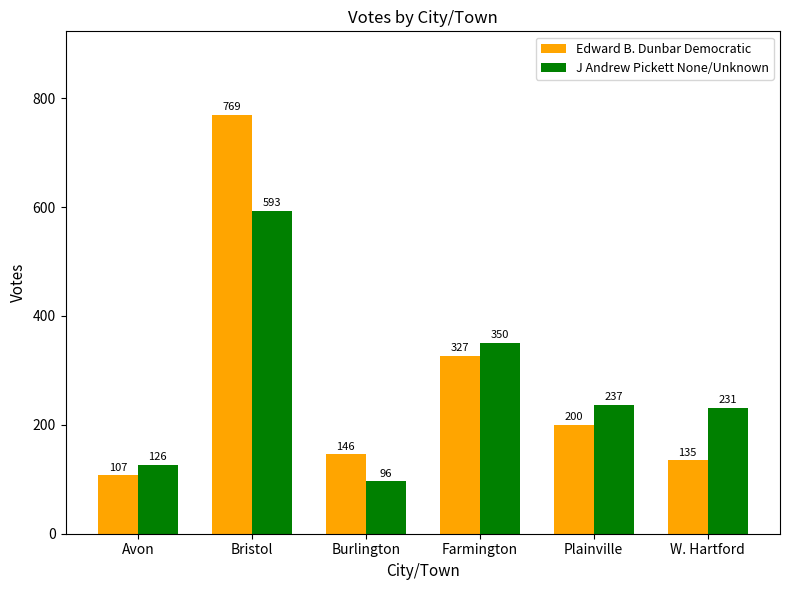

Does the chart contain any negative values?

No